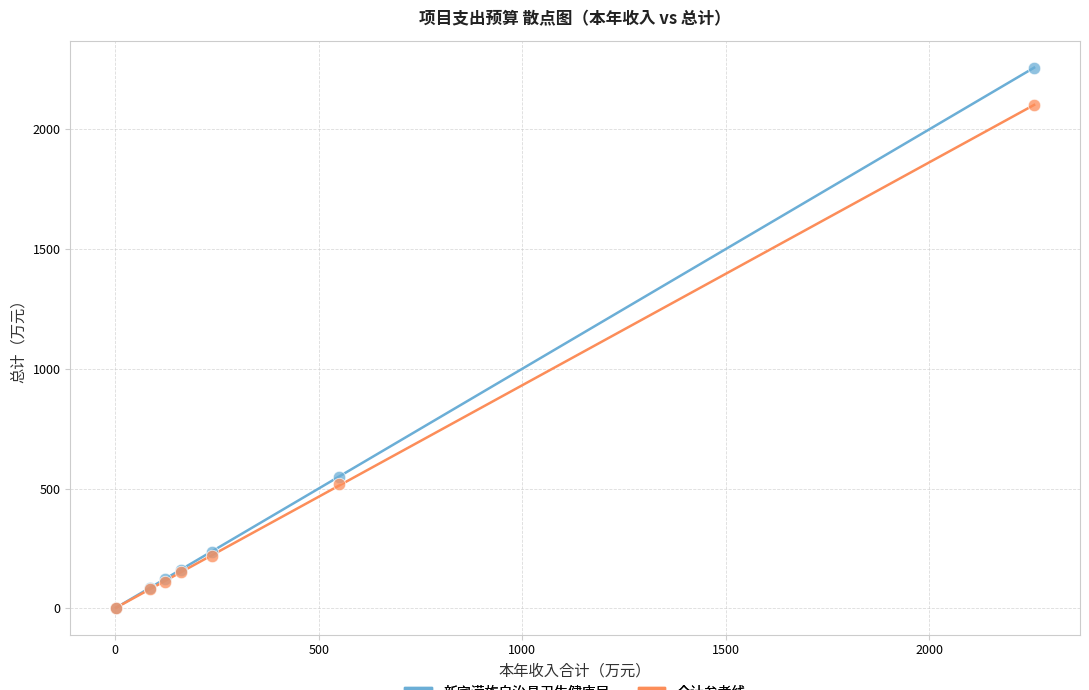

What are all the series names shown in the legend?

新宾满族自治县卫生健康局, 合计参考线